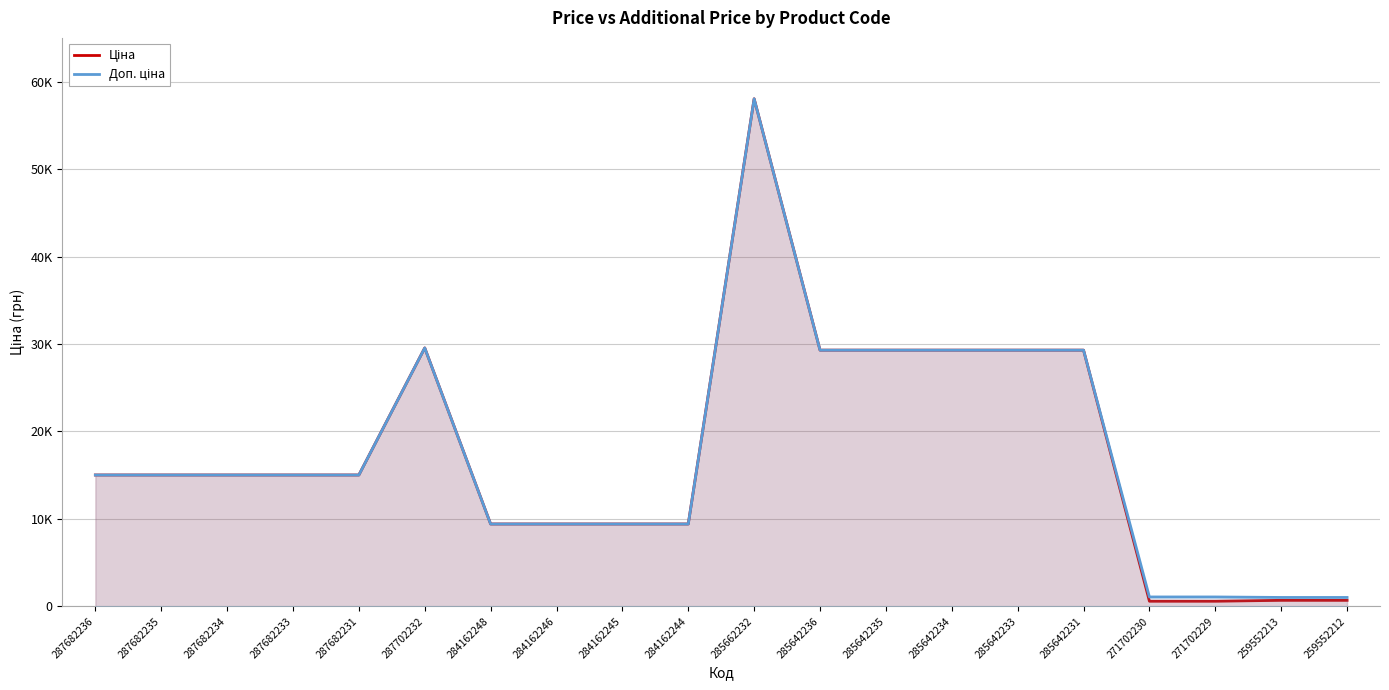

Reading left to right, extract all data points from this chart.

Ціна: 287682236=15019.2	287682235=15019.2	287682234=15019.2	287682233=15019.2	287682231=15019.2	287702232=29548.9	284162248=9416.9	284162246=9416.9	284162245=9416.9	284162244=9416.9	285662232=58037.0	285642236=29294.9	285642235=29294.9	285642234=29294.9	285642233=29294.9	285642231=29294.9	271702230=586.0	271702229=586.0	259552213=689.1	259552212=689.1
Доп. ціна: 287682236=15019.2	287682235=15019.2	287682234=15019.2	287682233=15019.2	287682231=15019.2	287702232=29548.9	284162248=9416.9	284162246=9416.9	284162245=9416.9	284162244=9416.9	285662232=58037.0	285642236=29294.9	285642235=29294.9	285642234=29294.9	285642233=29294.9	285642231=29294.9	271702230=1074.5	271702229=1074.5	259552213=1017.8	259552212=1017.8